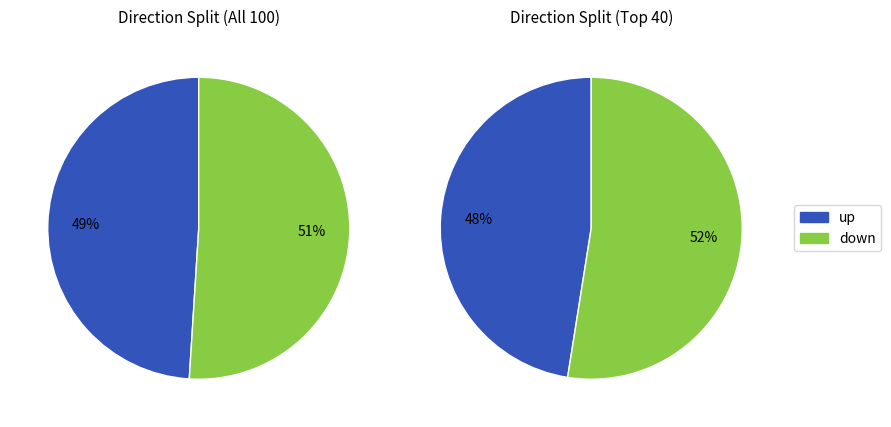

To the nearest percent, what is the average slice percentage?

50%